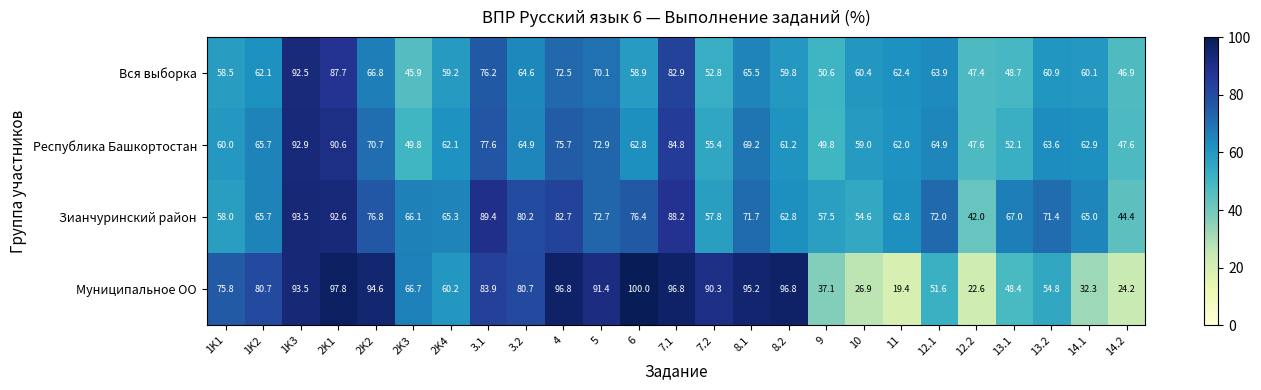

What is the difference between the second highest and minimum values in the Зианчуринский район series?

50.6